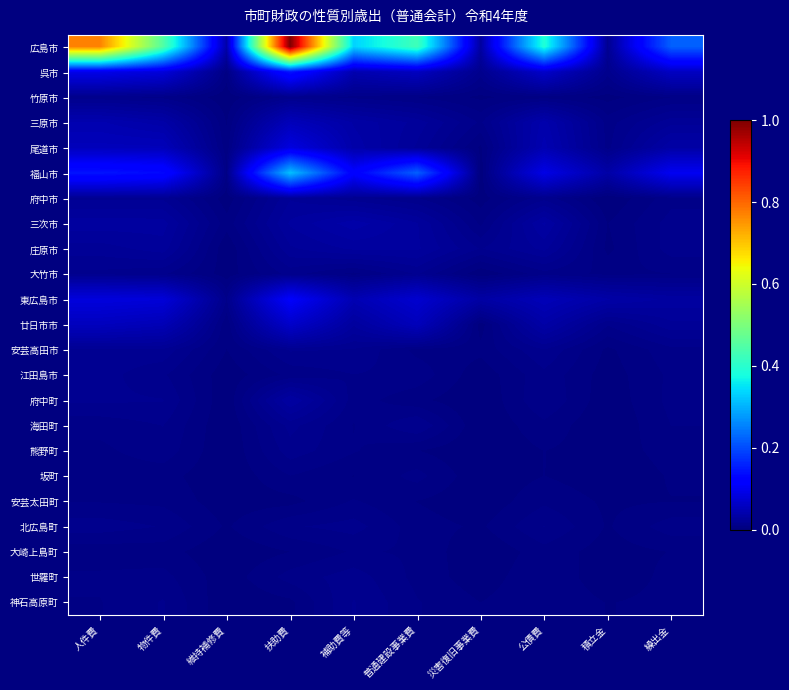

Reading left to right, transcribe all the data shown in this chart.

広島市: 人件費=0.8	物件費=0.4	維持補修費=0.0	扶助費=1.0	補助費等=0.3	普通建設事業費=0.4	災害復旧事業費=0.0	公債費=0.4	積立金=0.0	繰出金=0.2
呉市: 人件費=0.1	物件費=0.1	維持補修費=0.0	扶助費=0.1	補助費等=0.0	普通建設事業費=0.1	災害復旧事業費=0.0	公債費=0.1	積立金=0.0	繰出金=0.1
竹原市: 人件費=0.0	物件費=0.0	維持補修費=0.0	扶助費=0.0	補助費等=0.0	普通建設事業費=0.0	災害復旧事業費=0.0	公債費=0.0	積立金=0.0	繰出金=0.0
三原市: 人件費=0.0	物件費=0.0	維持補修費=0.0	扶助費=0.1	補助費等=0.0	普通建設事業費=0.0	災害復旧事業費=0.0	公債費=0.0	積立金=0.0	繰出金=0.0
尾道市: 人件費=0.1	物件費=0.1	維持補修費=0.0	扶助費=0.1	補助費等=0.0	普通建設事業費=0.0	災害復旧事業費=0.0	公債費=0.0	積立金=0.0	繰出金=0.0
福山市: 人件費=0.1	物件費=0.1	維持補修費=0.0	扶助費=0.3	補助費等=0.1	普通建設事業費=0.2	災害復旧事業費=0.0	公債費=0.1	積立金=0.0	繰出金=0.1
府中市: 人件費=0.0	物件費=0.0	維持補修費=0.0	扶助費=0.0	補助費等=0.0	普通建設事業費=0.0	災害復旧事業費=0.0	公債費=0.0	積立金=0.0	繰出金=0.0
三次市: 人件費=0.0	物件費=0.0	維持補修費=0.0	扶助費=0.0	補助費等=0.0	普通建設事業費=0.0	災害復旧事業費=0.0	公債費=0.0	積立金=0.0	繰出金=0.0
庄原市: 人件費=0.0	物件費=0.0	維持補修費=0.0	扶助費=0.0	補助費等=0.0	普通建設事業費=0.0	災害復旧事業費=0.0	公債費=0.0	積立金=0.0	繰出金=0.0
大竹市: 人件費=0.0	物件費=0.0	維持補修費=0.0	扶助費=0.0	補助費等=0.0	普通建設事業費=0.0	災害復旧事業費=0.0	公債費=0.0	積立金=0.0	繰出金=0.0
東広島市: 人件費=0.1	物件費=0.1	維持補修費=0.0	扶助費=0.1	補助費等=0.0	普通建設事業費=0.1	災害復旧事業費=0.0	公債費=0.1	積立金=0.0	繰出金=0.0
廿日市市: 人件費=0.1	物件費=0.0	維持補修費=0.0	扶助費=0.1	補助費等=0.0	普通建設事業費=0.1	災害復旧事業費=0.0	公債費=0.0	積立金=0.0	繰出金=0.0
安芸高田市: 人件費=0.0	物件費=0.0	維持補修費=0.0	扶助費=0.0	補助費等=0.0	普通建設事業費=0.0	災害復旧事業費=0.0	公債費=0.0	積立金=0.0	繰出金=0.0
江田島市: 人件費=0.0	物件費=0.0	維持補修費=0.0	扶助費=0.0	補助費等=0.0	普通建設事業費=0.0	災害復旧事業費=0.0	公債費=0.0	積立金=0.0	繰出金=0.0
府中町: 人件費=0.0	物件費=0.0	維持補修費=0.0	扶助費=0.0	補助費等=0.0	普通建設事業費=0.0	災害復旧事業費=0.0	公債費=0.0	積立金=0.0	繰出金=0.0
海田町: 人件費=0.0	物件費=0.0	維持補修費=0.0	扶助費=0.0	補助費等=0.0	普通建設事業費=0.0	災害復旧事業費=0.0	公債費=0.0	積立金=0.0	繰出金=0.0
熊野町: 人件費=0.0	物件費=0.0	維持補修費=0.0	扶助費=0.0	補助費等=0.0	普通建設事業費=0.0	災害復旧事業費=0.0	公債費=0.0	積立金=0.0	繰出金=0.0
坂町: 人件費=0.0	物件費=0.0	維持補修費=0.0	扶助費=0.0	補助費等=0.0	普通建設事業費=0.0	災害復旧事業費=0.0	公債費=0.0	積立金=0.0	繰出金=0.0
安芸太田町: 人件費=0.0	物件費=0.0	維持補修費=0.0	扶助費=0.0	補助費等=0.0	普通建設事業費=0.0	災害復旧事業費=0.0	公債費=0.0	積立金=0.0	繰出金=0.0
北広島町: 人件費=0.0	物件費=0.0	維持補修費=0.0	扶助費=0.0	補助費等=0.0	普通建設事業費=0.0	災害復旧事業費=0.0	公債費=0.0	積立金=0.0	繰出金=0.0
大崎上島町: 人件費=0.0	物件費=0.0	維持補修費=0.0	扶助費=0.0	補助費等=0.0	普通建設事業費=0.0	災害復旧事業費=0.0	公債費=0.0	積立金=0.0	繰出金=0.0
世羅町: 人件費=0.0	物件費=0.0	維持補修費=0.0	扶助費=0.0	補助費等=0.0	普通建設事業費=0.0	災害復旧事業費=0.0	公債費=0.0	積立金=0.0	繰出金=0.0
神石高原町: 人件費=0.0	物件費=0.0	維持補修費=0.0	扶助費=0.0	補助費等=0.0	普通建設事業費=0.0	災害復旧事業費=0.0	公債費=0.0	積立金=0.0	繰出金=0.0